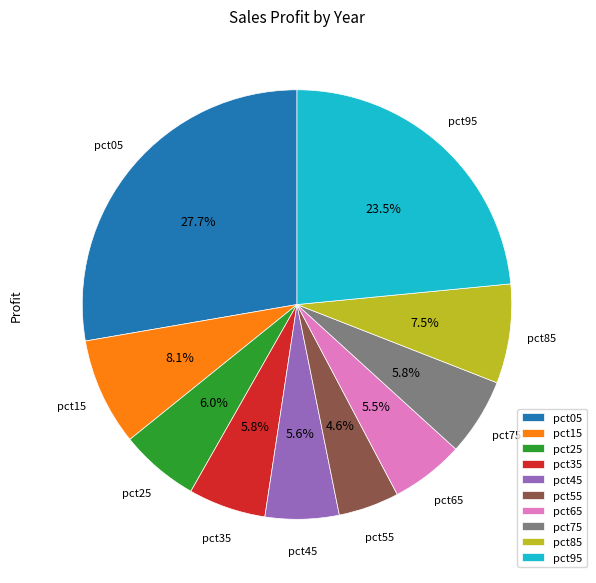

Combined, what portion of the pie is pct05 and pct85?

35.2%